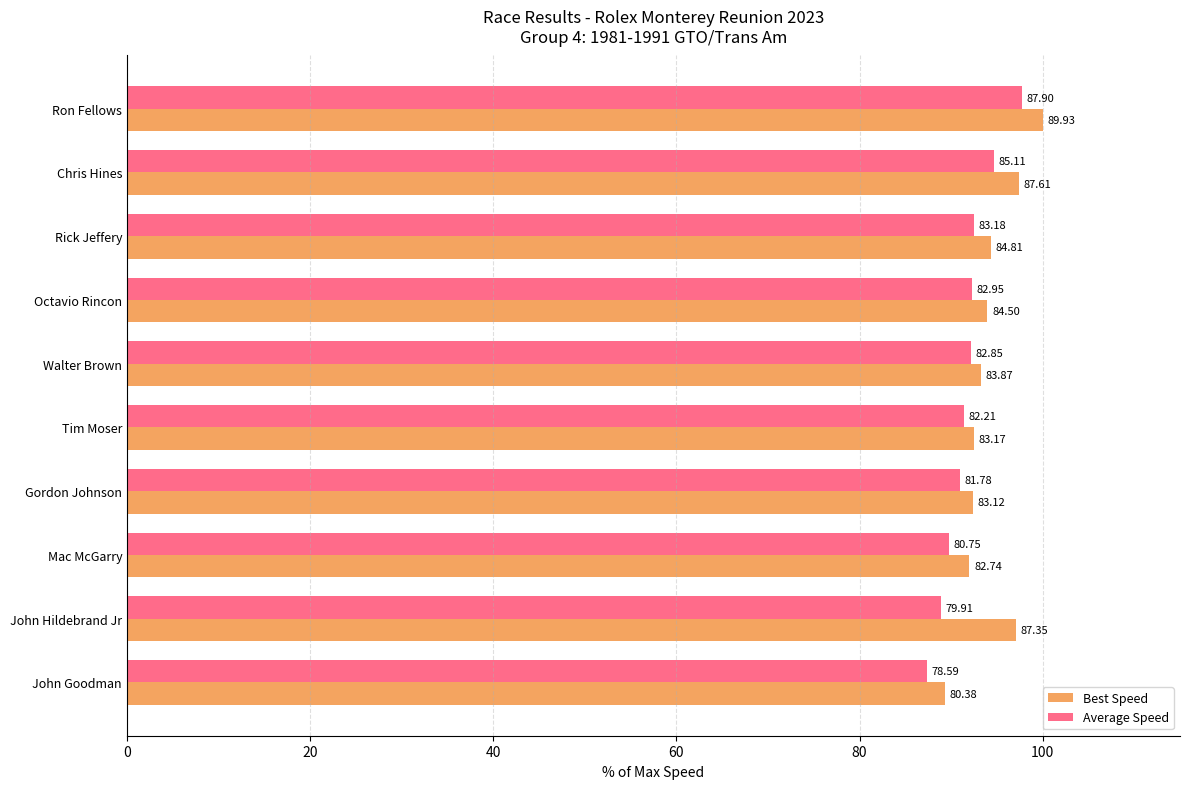

What position from the left is John Goodman?

10